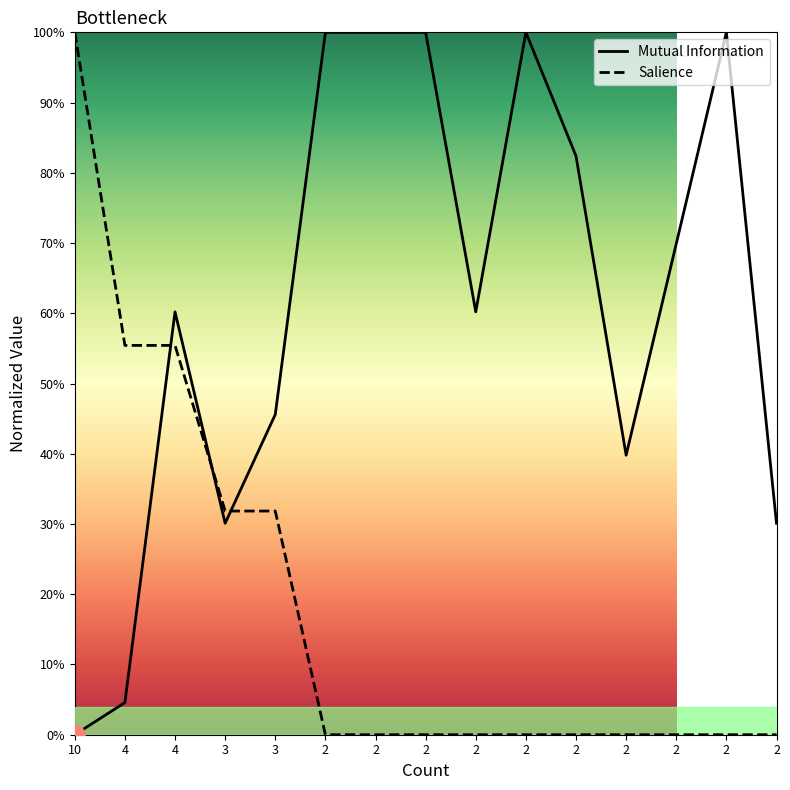

How many times do Mutual Information and Salience cross each other?

3